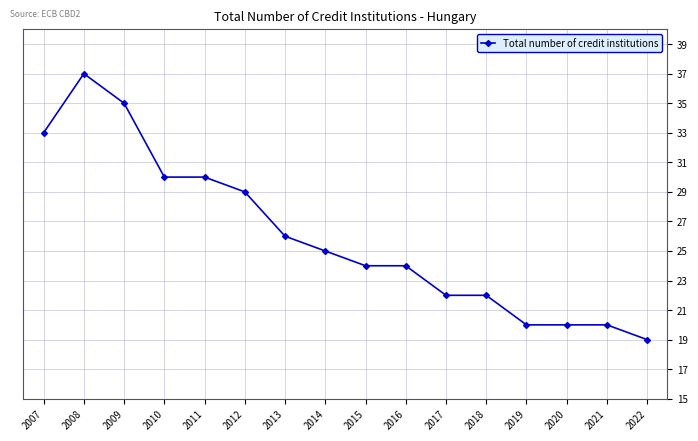

Does the chart display data point markers on the line(s)?

Yes